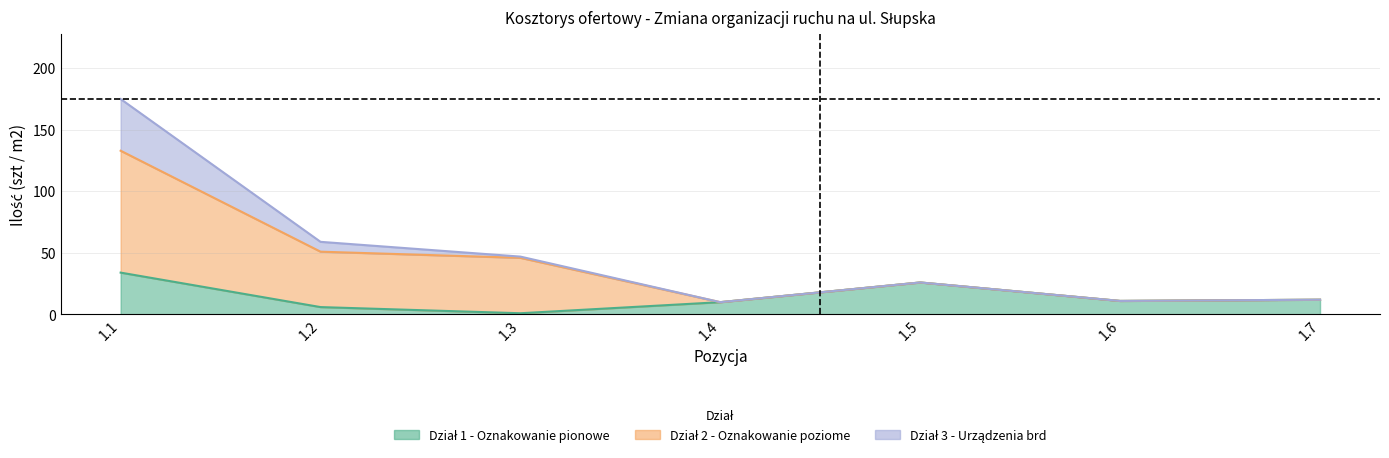

Which has a higher value, 1.3 or 1.4?

1.4